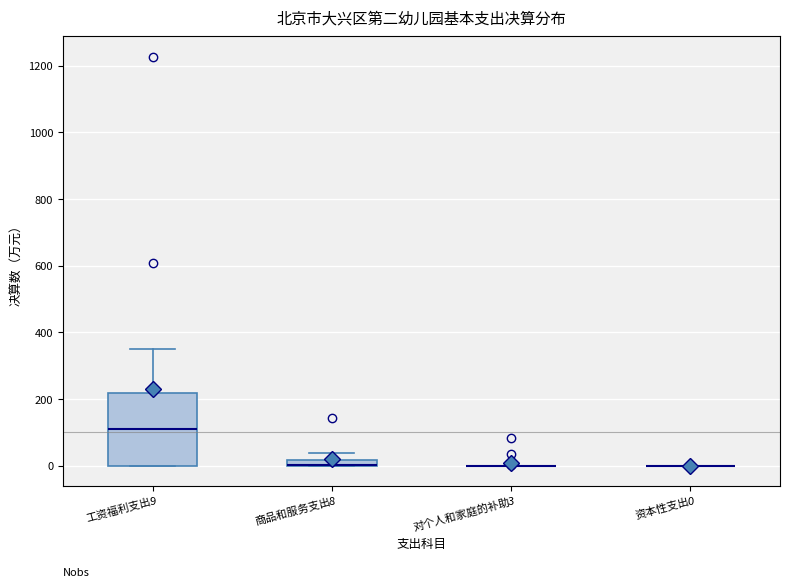

Comparing the boxes themselves (not the whiskers), which one is the tallest?

工资福利支出